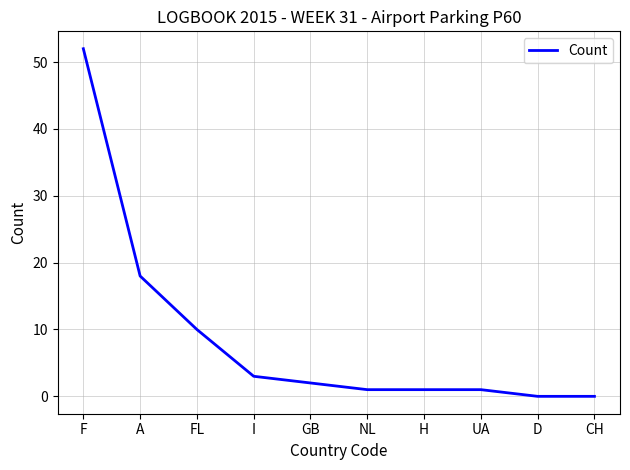

Which category has the highest value across all series?

F